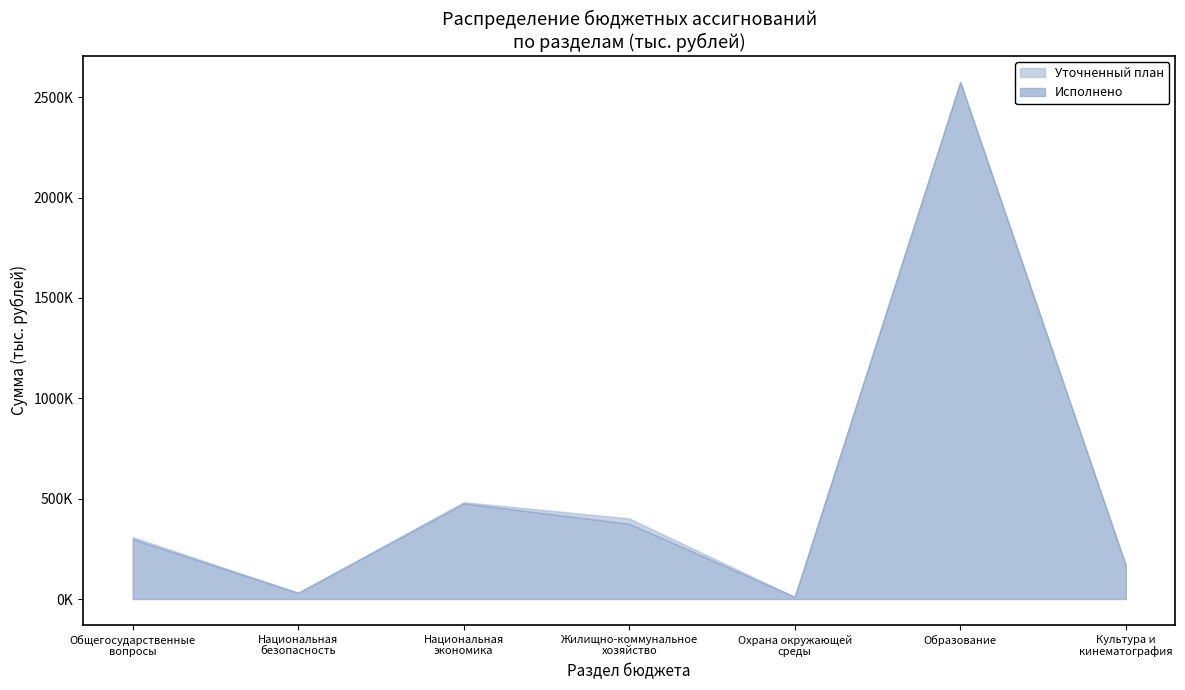

Where is the first local minimum for Исполнено?

Национальная
безопасность